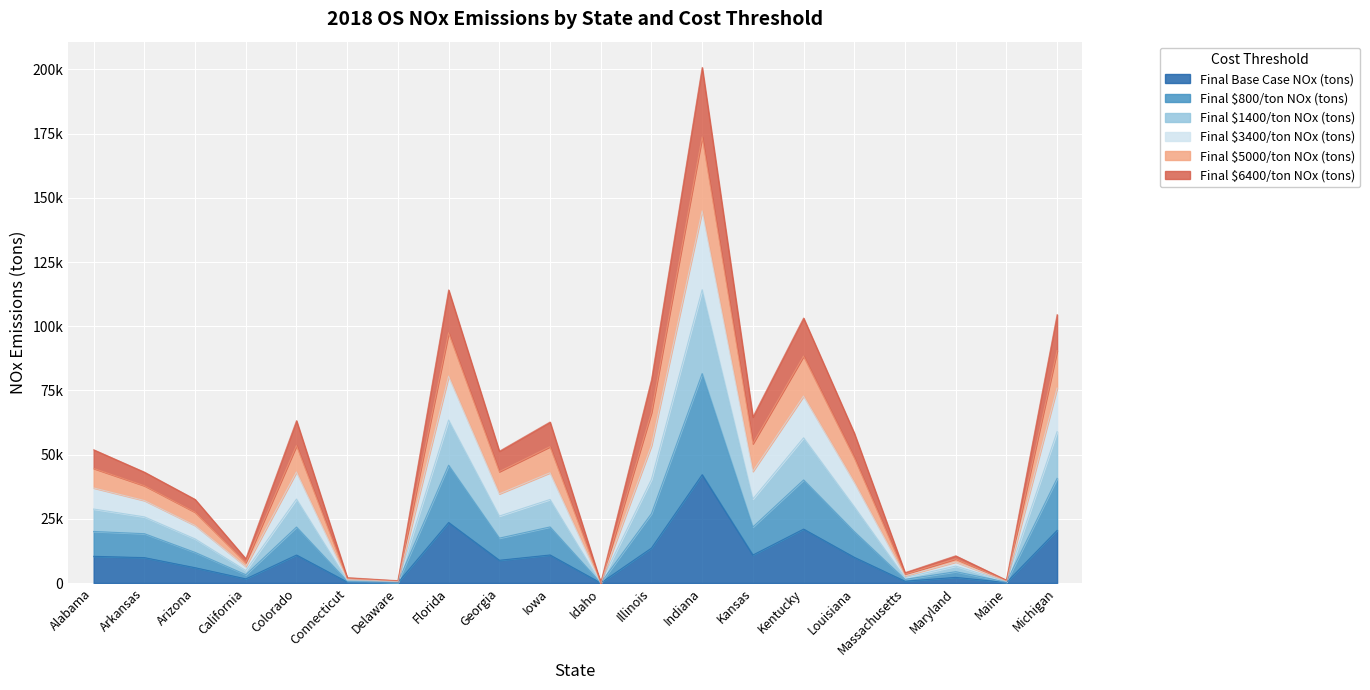

List the labels in order of Final $5000/ton NOx (tons) value, largest first.

Indiana, Florida, Michigan, Kentucky, Illinois, Kansas, Colorado, Iowa, Louisiana, Alabama, Georgia, Arkansas, Arizona, Maryland, California, Massachusetts, Connecticut, Maine, Delaware, Idaho